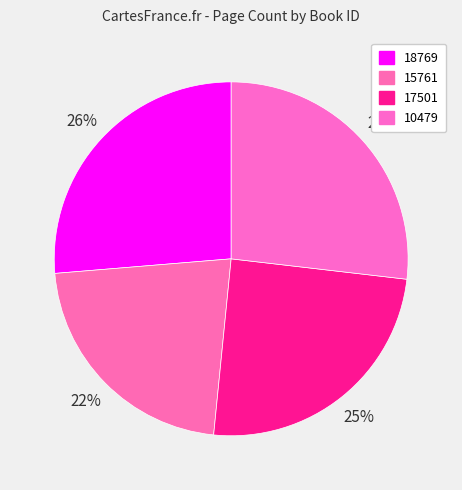

Count the number of slices in the pie.

4